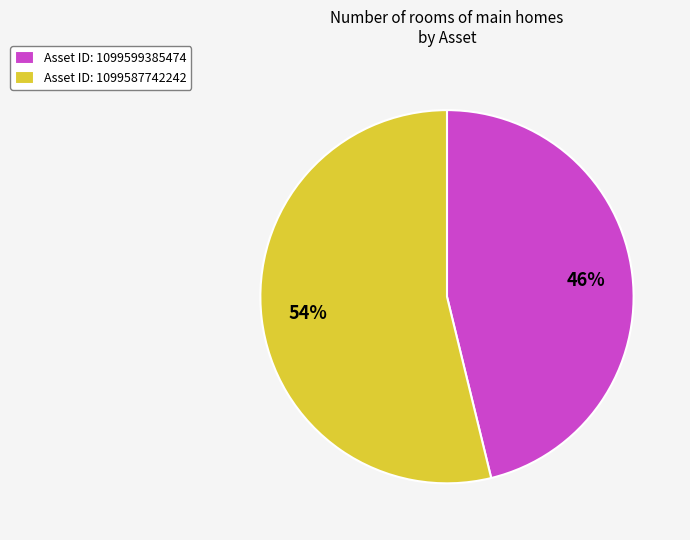

Do Asset ID: 1099599385474 and Asset ID: 1099587742242 together represent more than half of the pie?

Yes